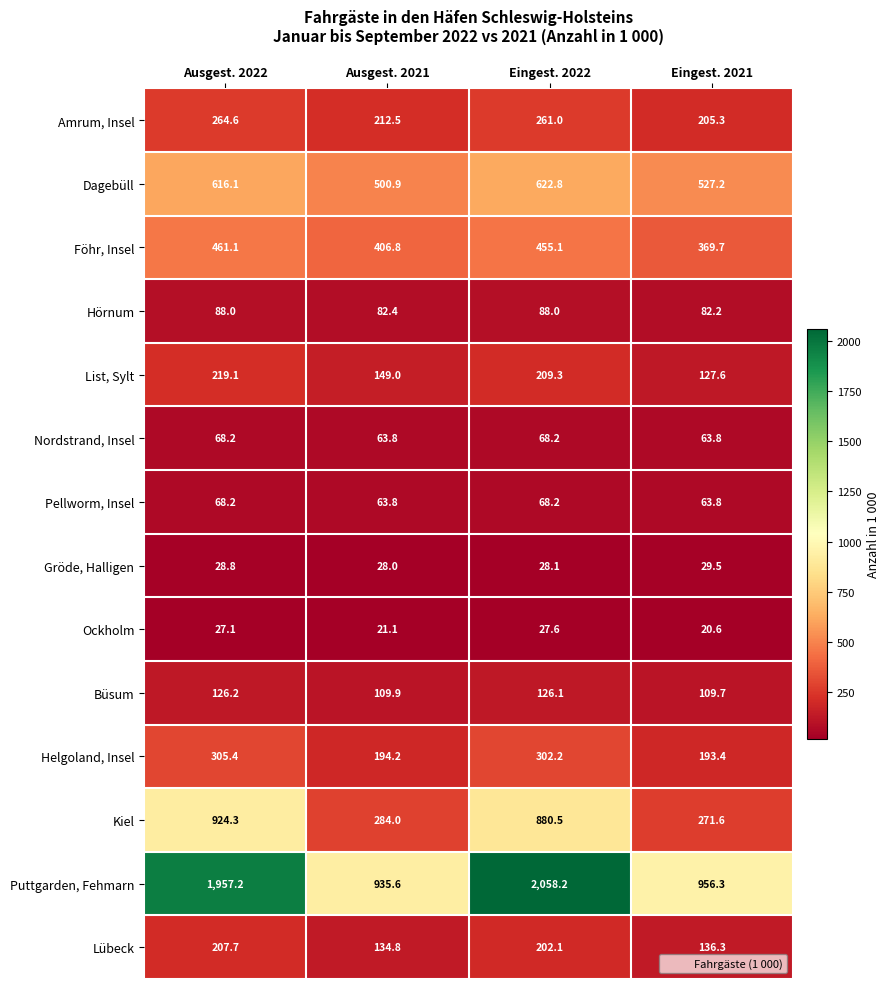

At how many categories does at least one series exceed 363?

4